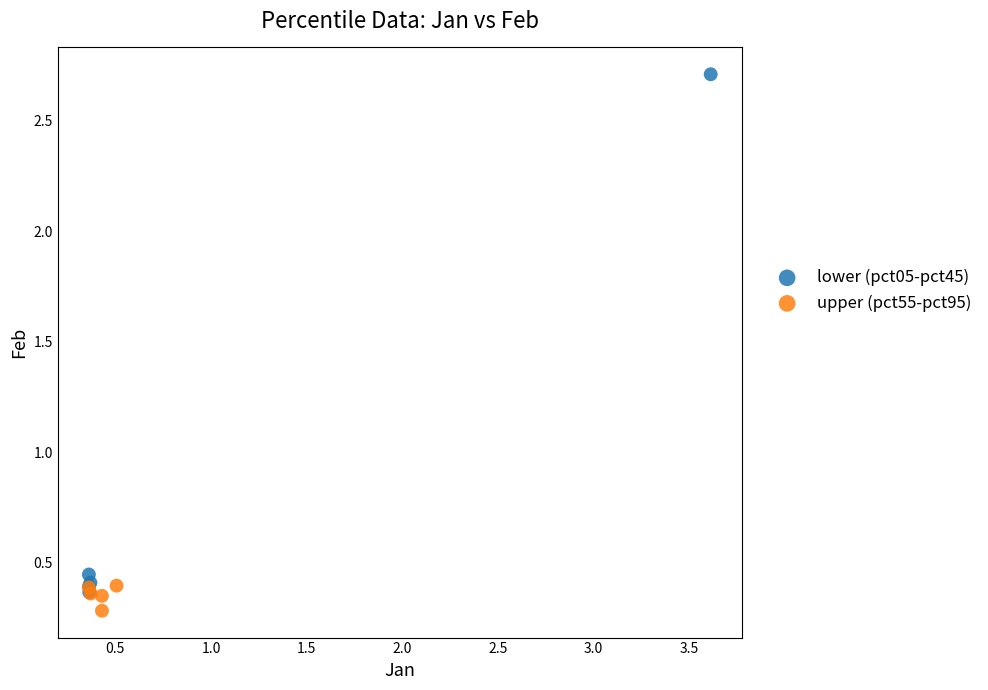

Which series contains the lowest Y value?

upper (pct55-pct95)